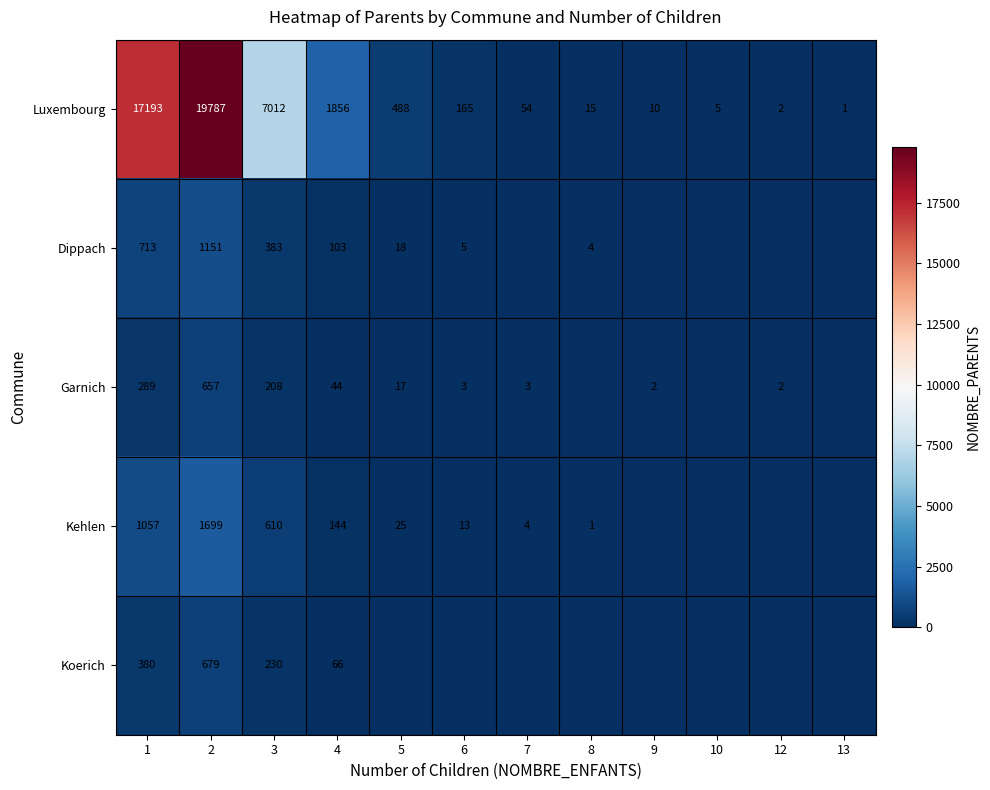

At how many categories does at least one series exceed 4473?

3